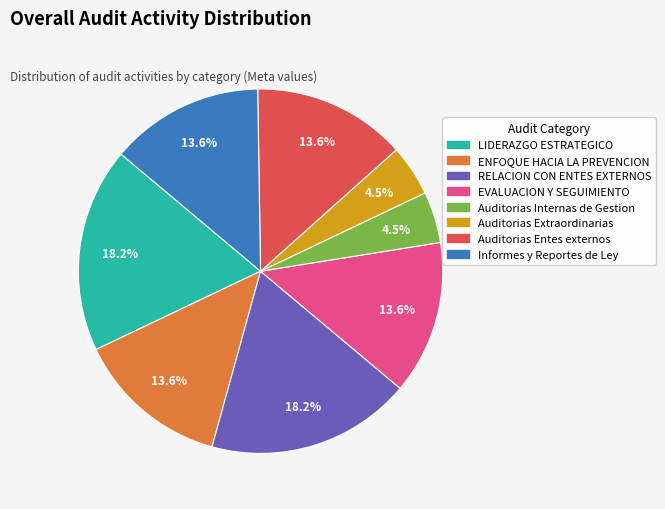

Does Auditorias Entes externos account for over 50% of the chart?

No